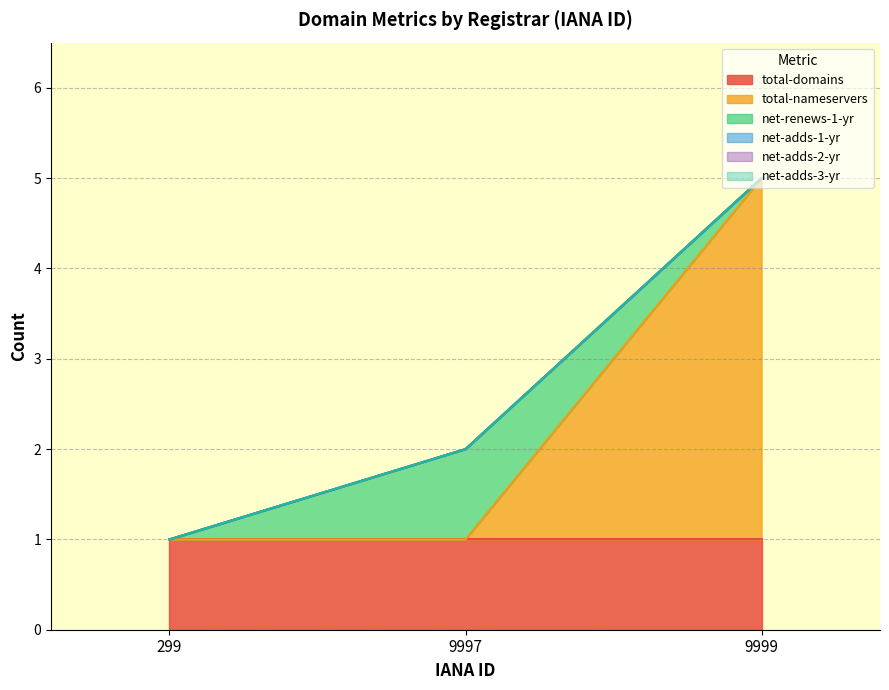

What is the total value across all series at 9999?

5